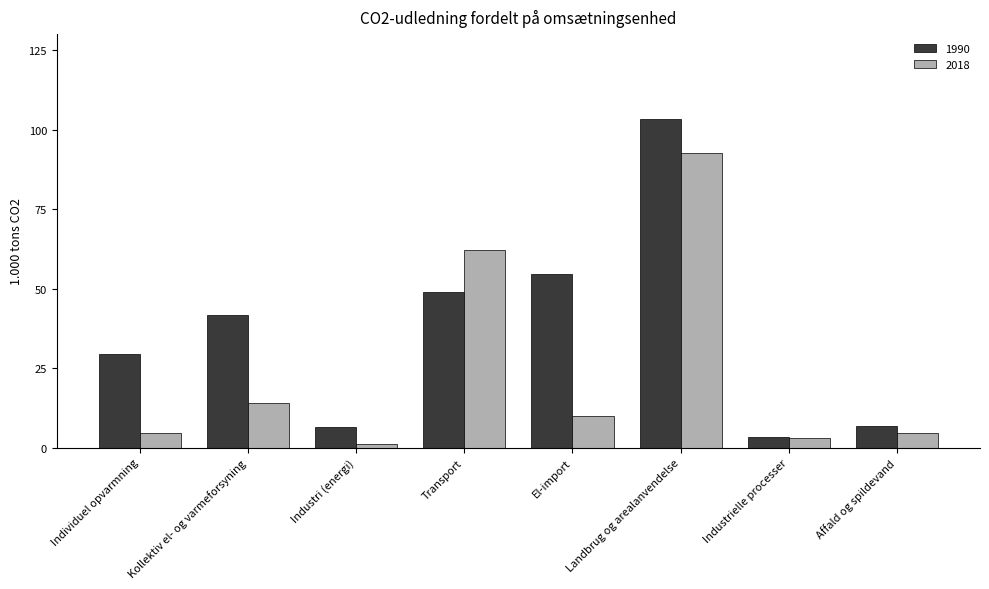

What is the total value across all series at Individuel opvarmning?

34.0